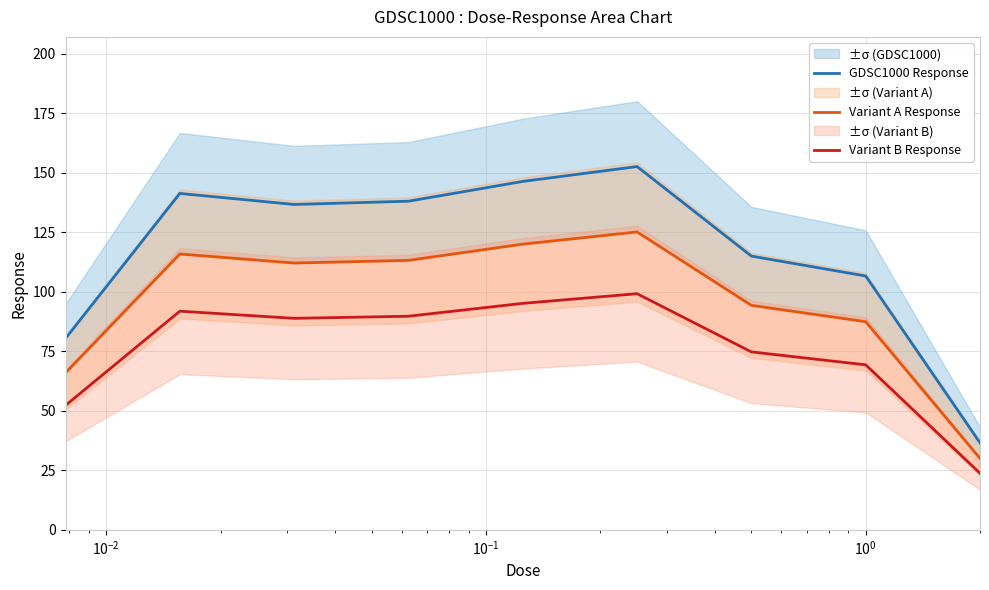

True or false: Variant A Response and GDSC1000 Response intersect in this chart.

False